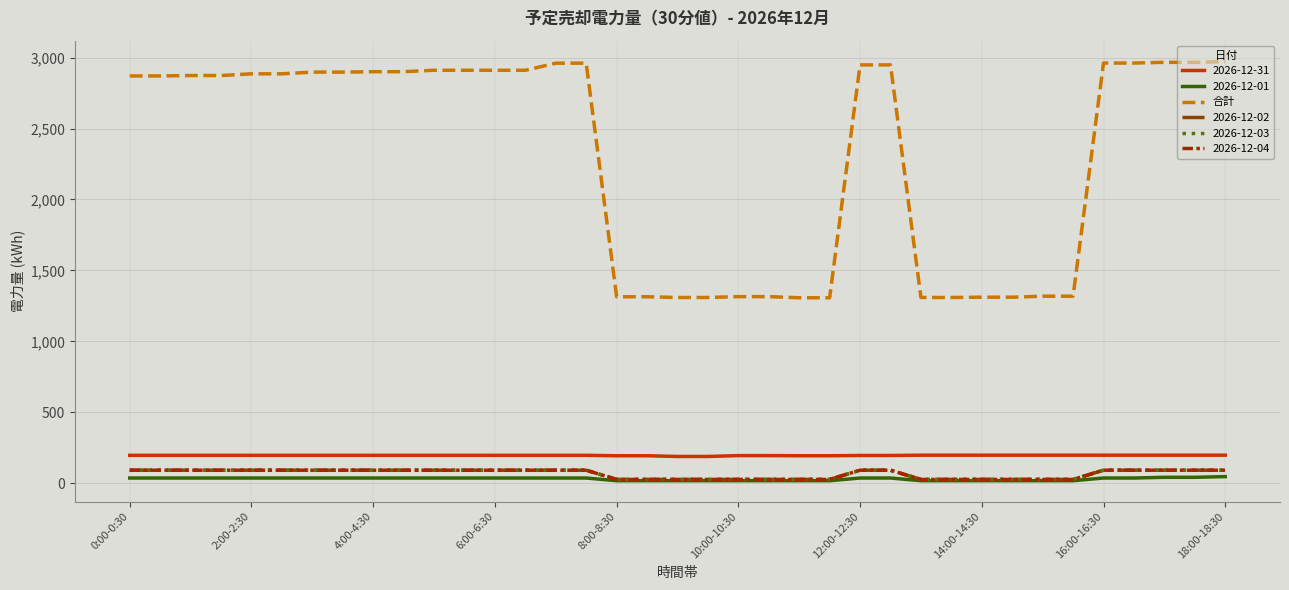

Does the chart have visible grid lines?

Yes